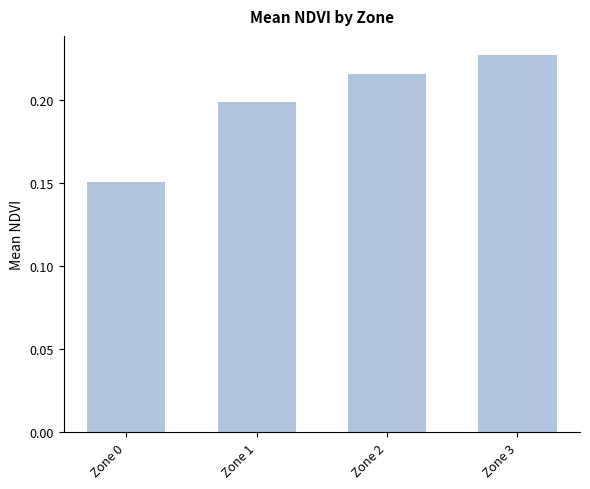

The value at Zone 0 is 0.2. True or false?

True